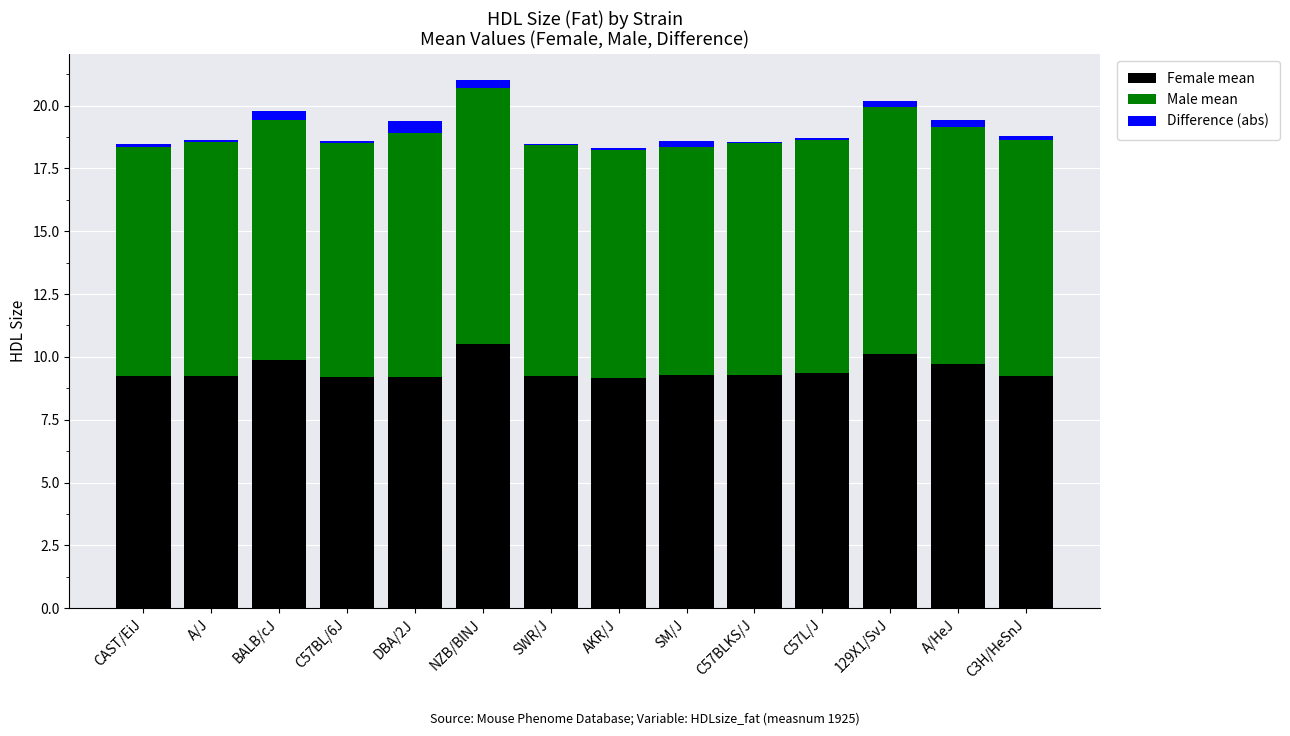

Does the chart contain stacked bars?

Yes